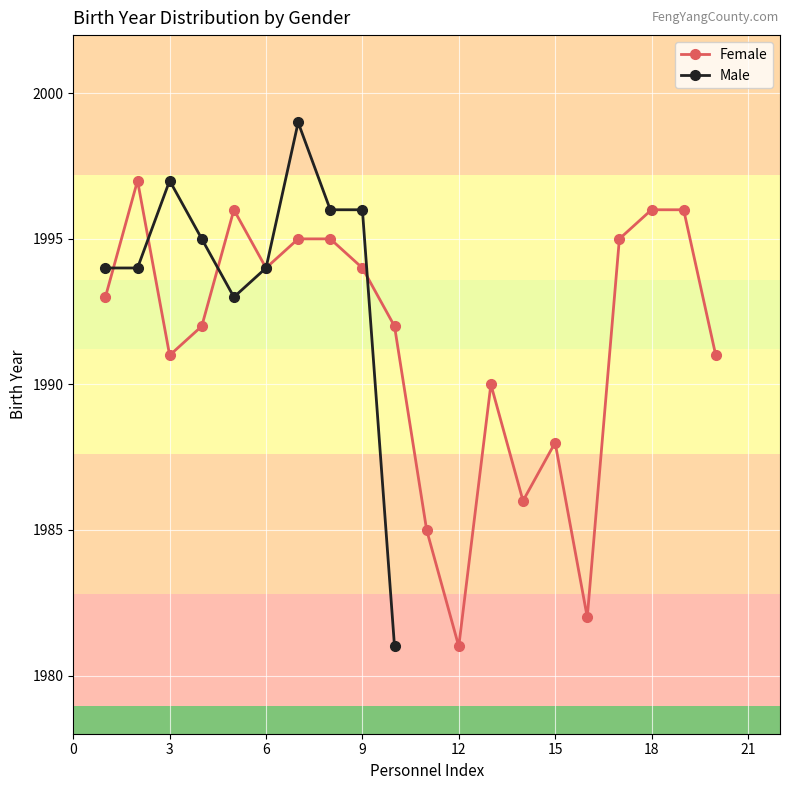

True or false: Male has more than 0 points higher than both neighbors.

True